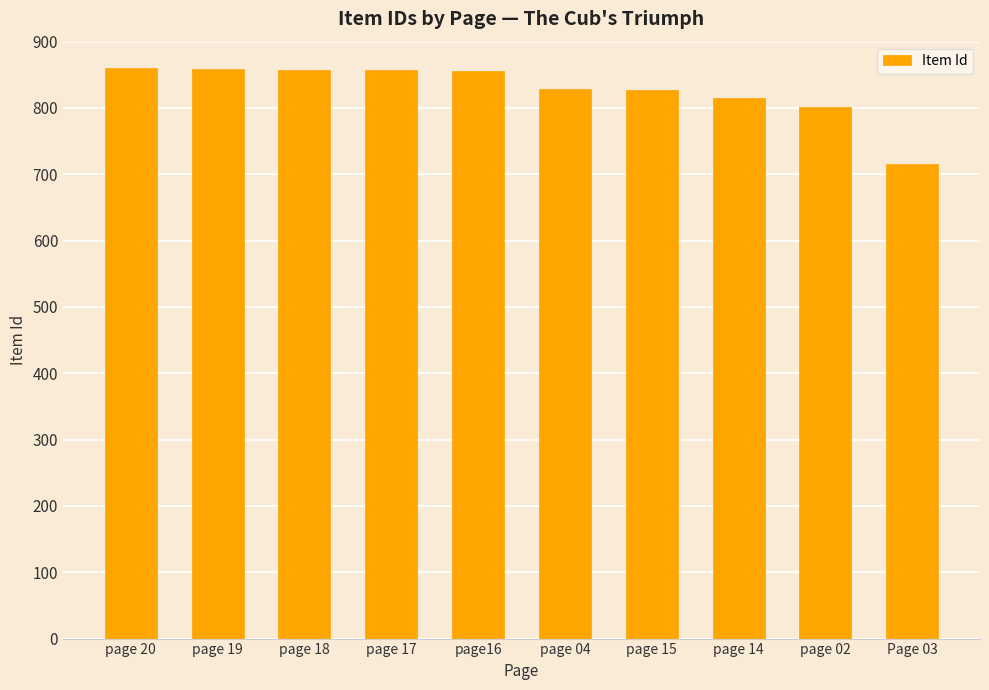

Where does the data first go above 856?

page 20